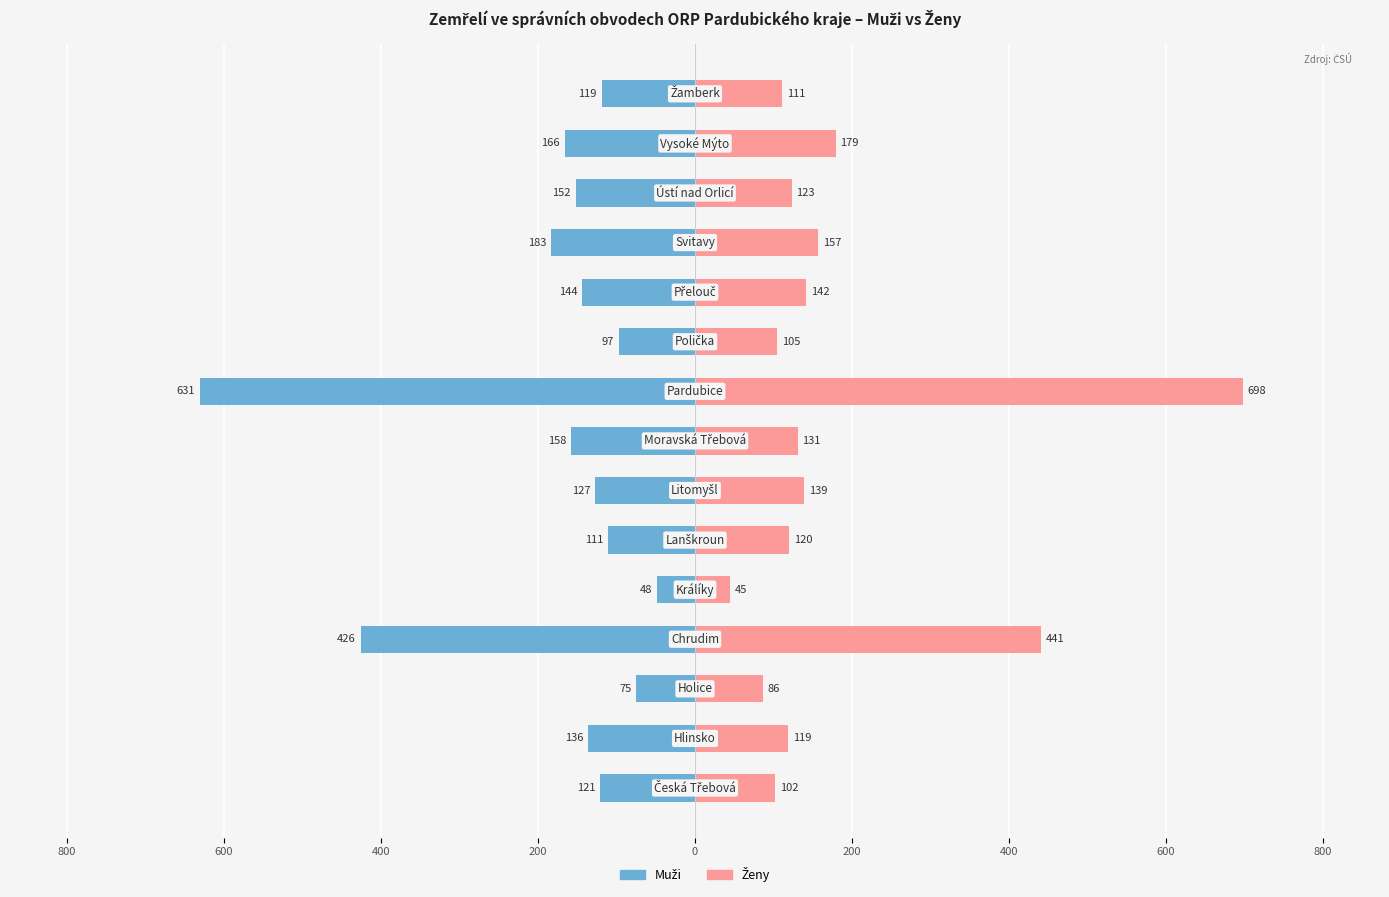

What is the average value of the Ženy series?

180